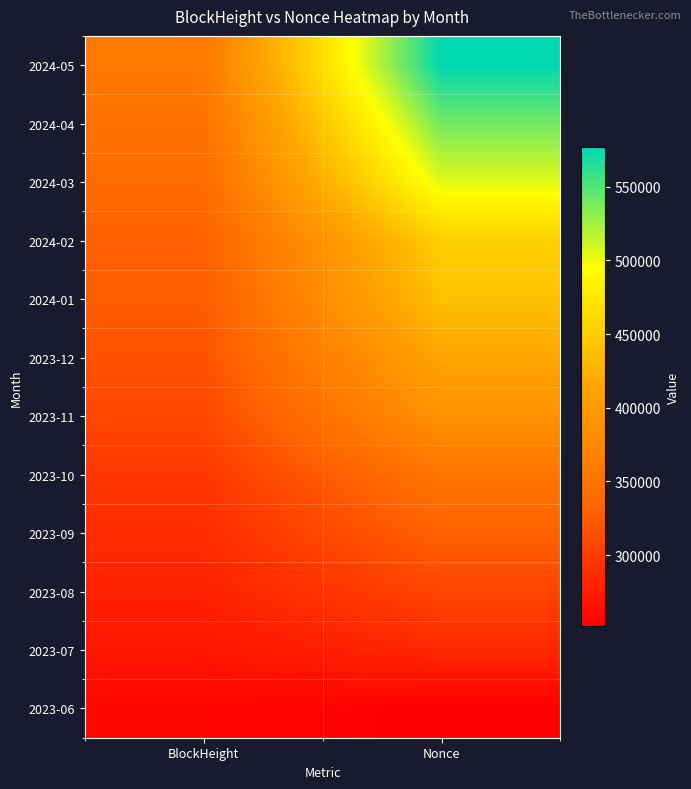

Reading right to left, transcribe all the data shown in this chart.

2024-05: Nonce=576760	BlockHeight=356795
2024-04: Nonce=539909	BlockHeight=348243
2024-03: Nonce=505187	BlockHeight=340190
2024-02: Nonce=452614	BlockHeight=328816
2024-01: Nonce=439161	BlockHeight=324700
2023-12: Nonce=413338	BlockHeight=317103
2023-11: Nonce=388665	BlockHeight=308478
2023-10: Nonce=352162	BlockHeight=295865
2023-09: Nonce=329790	BlockHeight=287166
2023-08: Nonce=306523	BlockHeight=279385
2023-07: Nonce=283760	BlockHeight=269705
2023-06: Nonce=251654	BlockHeight=256738